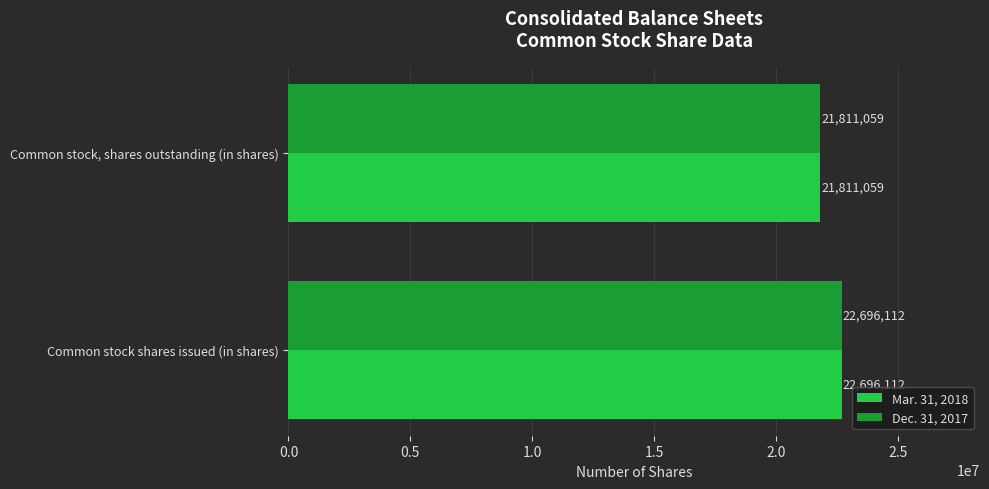

At which category is the sum across all series the highest?

Common stock shares issued (in shares)